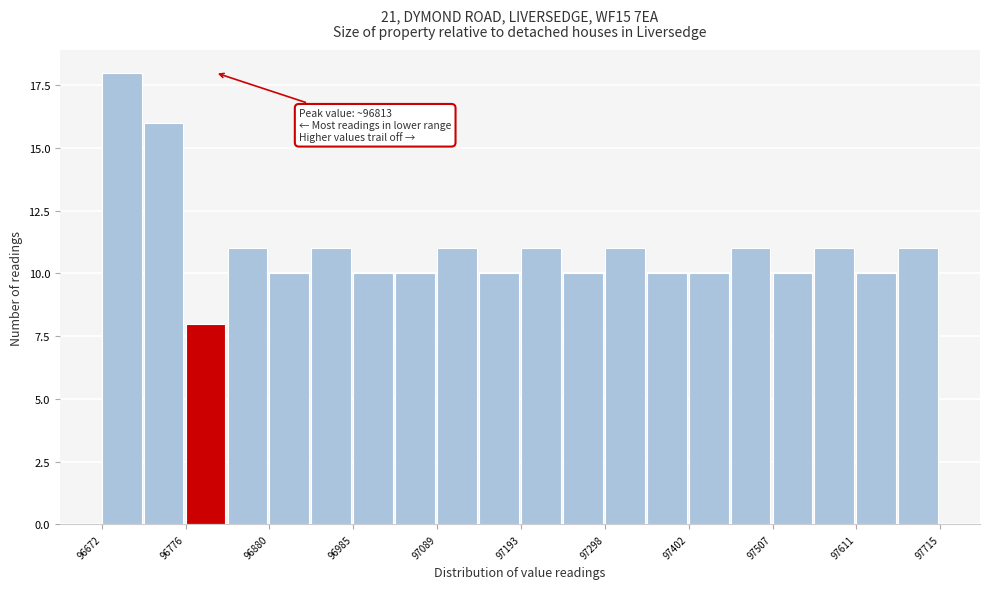

Read against the x-axis, roughly where is the centre of the tallest bar?

96700